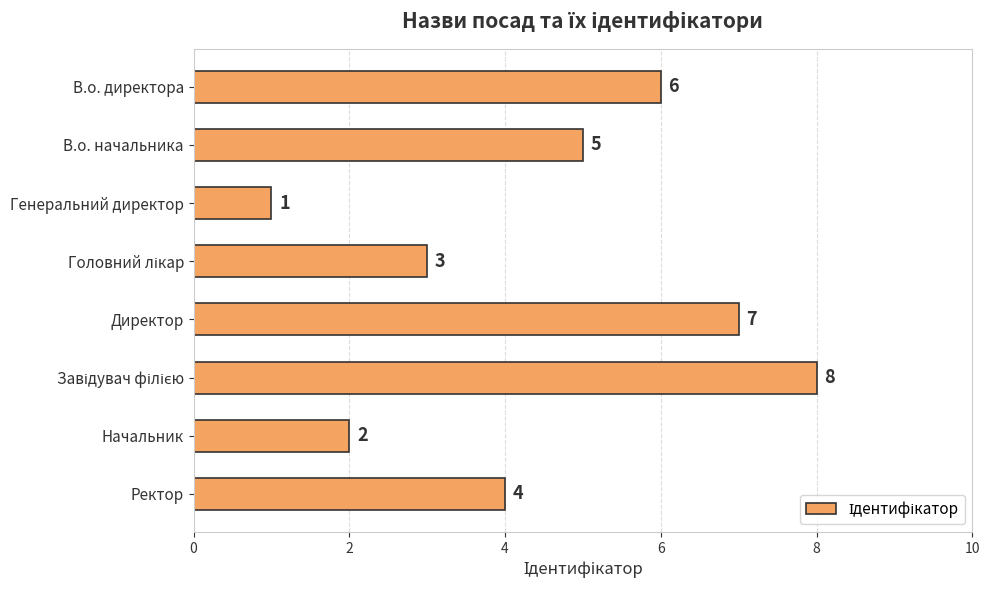

What is the sum of all values?

36